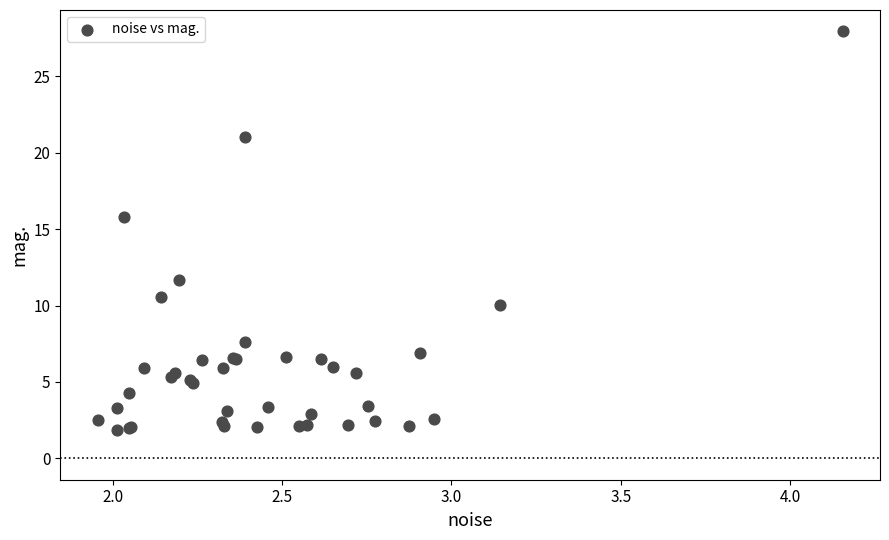

What Y value in the scatter plot is closest to 14?

15.8